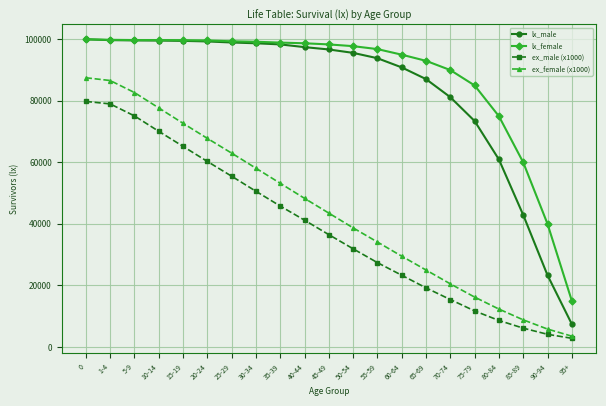

Which series has the largest range (max minus min)?

lx_male